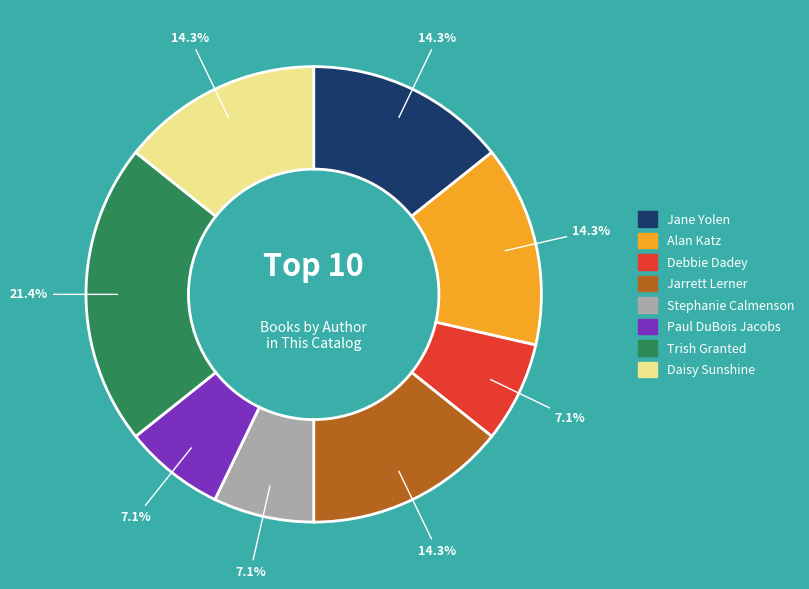

How many segments does this pie chart have?

8